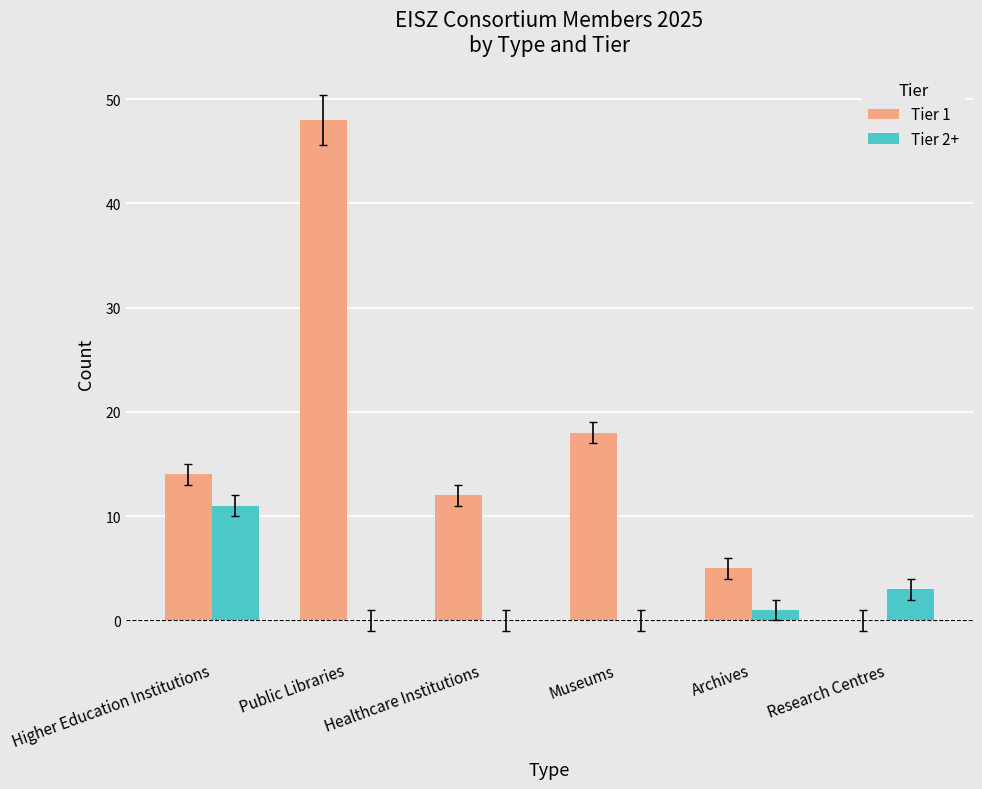

Which series changed the most between Higher Education Institutions and Healthcare Institutions?

Tier 2+